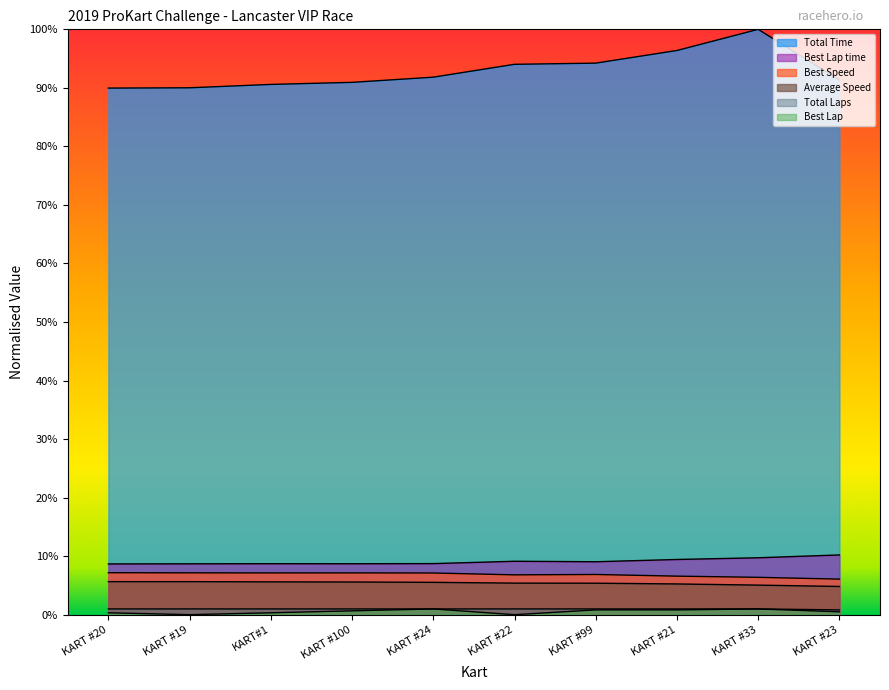

Where is Average Speed nearest to the value 0?

KART #23